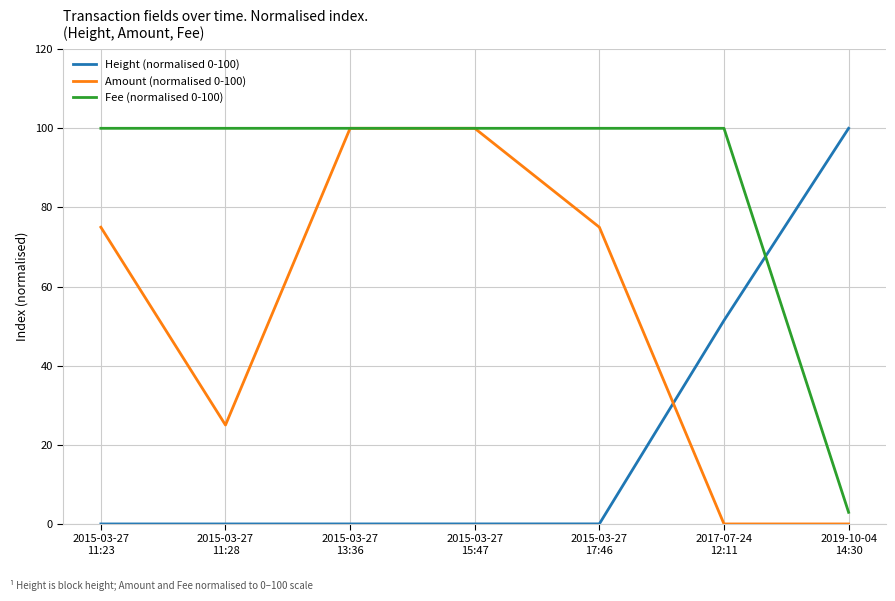

What is the greatest value displayed?

100.0